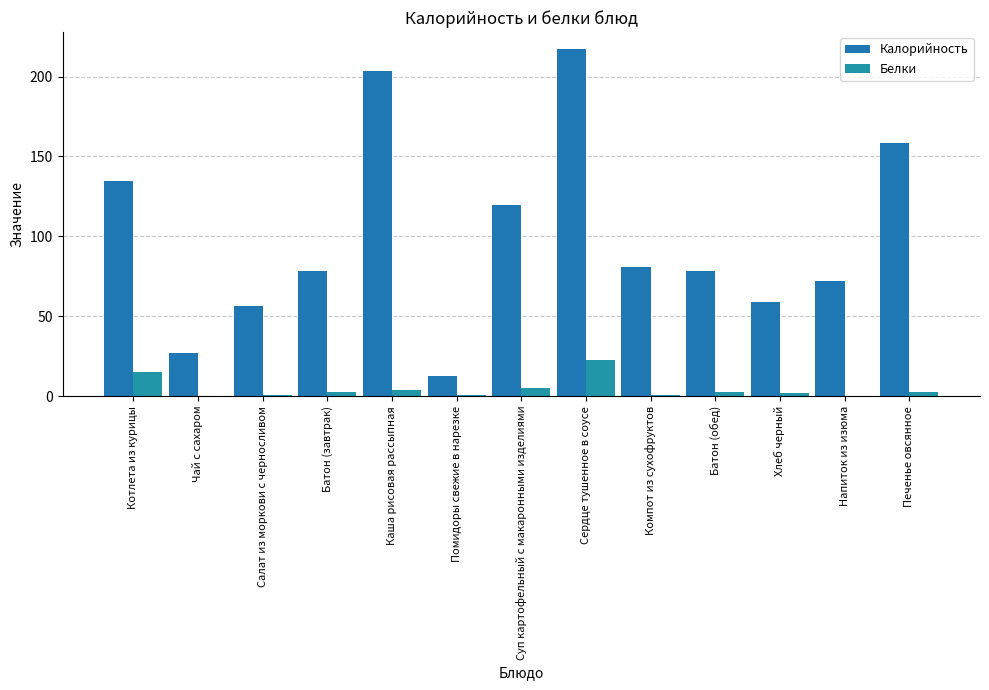

What are all the series names shown in the legend?

Калорийность, Белки